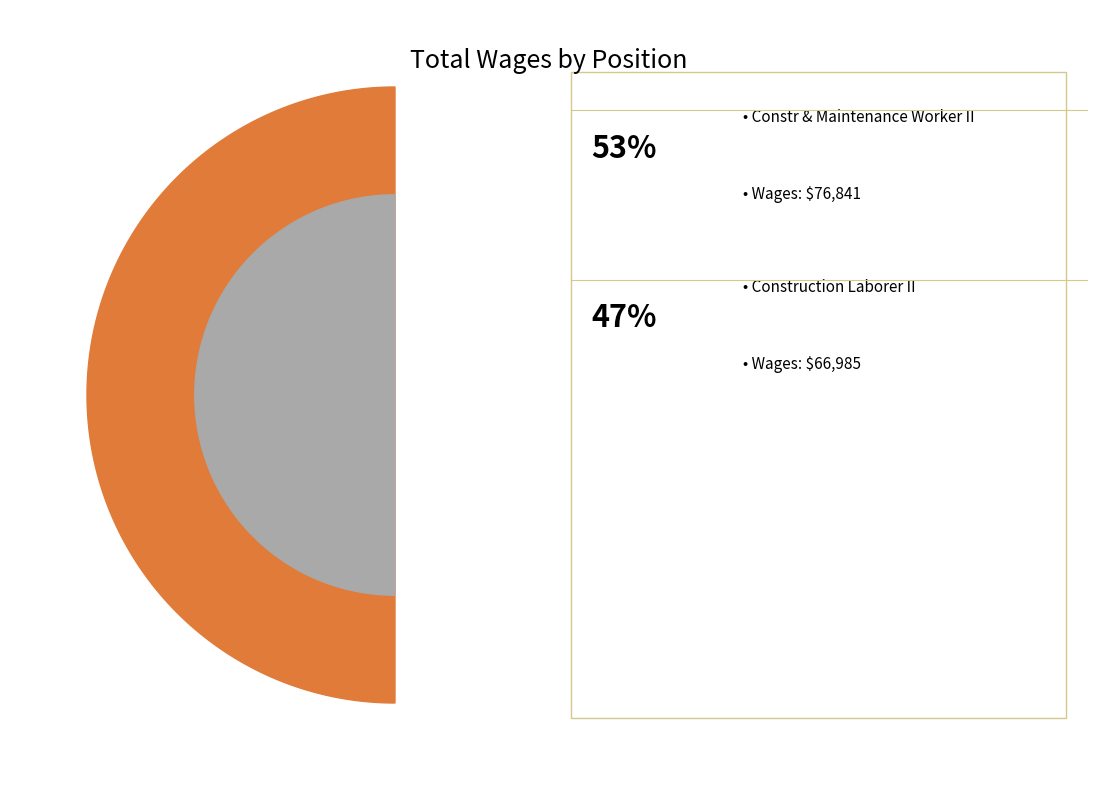

Which slice is the smallest?

Construction Laborer II